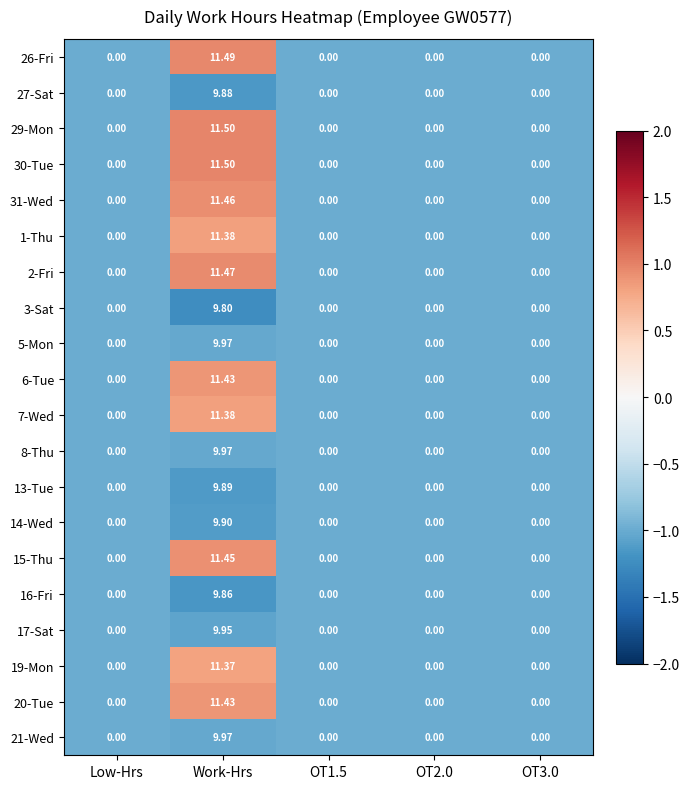

At which category does the chart reach its peak across all series?

Work-Hrs